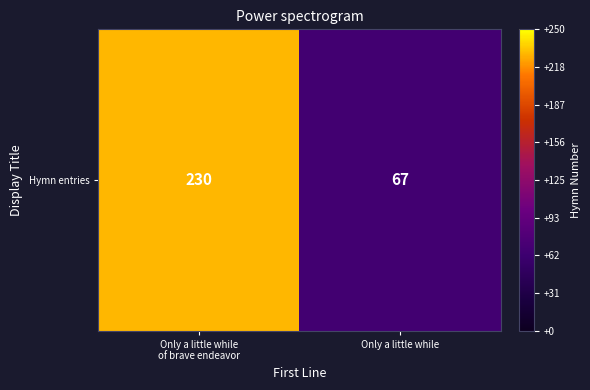

List the labels in order of value, largest first.

Only a little while
of brave endeavor, Only a little while